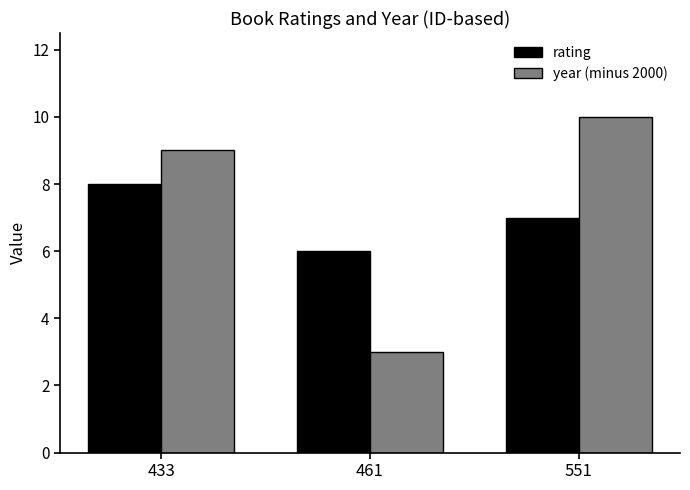

Where does the rating series first go above 7?

433